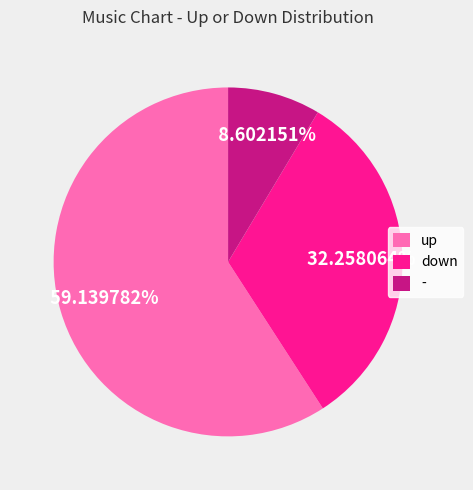

Does - account for over 50% of the chart?

No